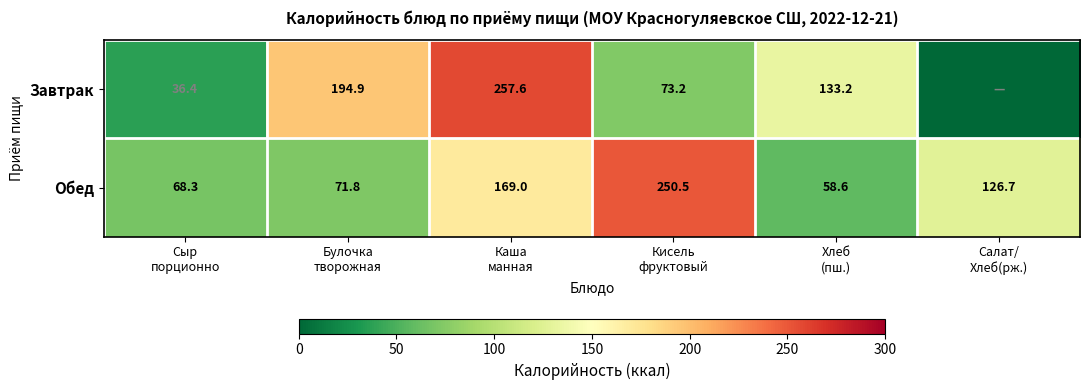

What is the difference between the maximum and second lowest values in the Обед series?

182.2